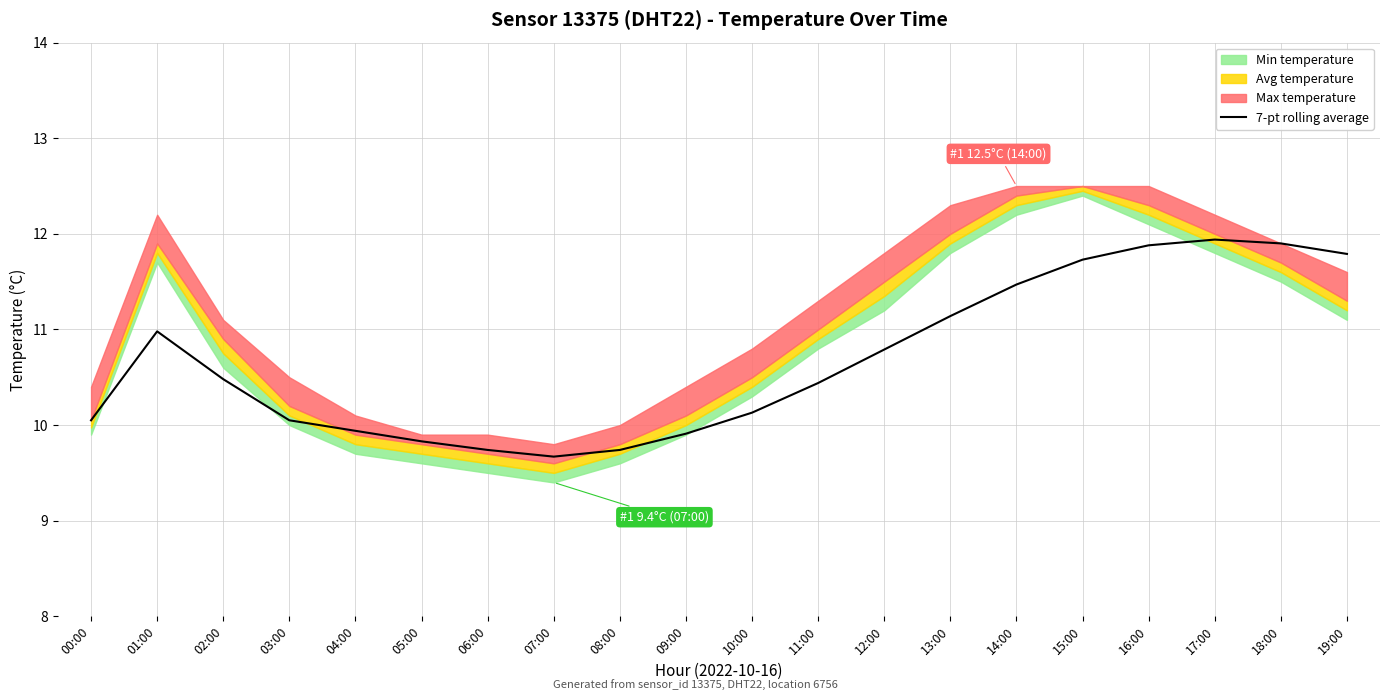

What position from the left is 06:00?

7